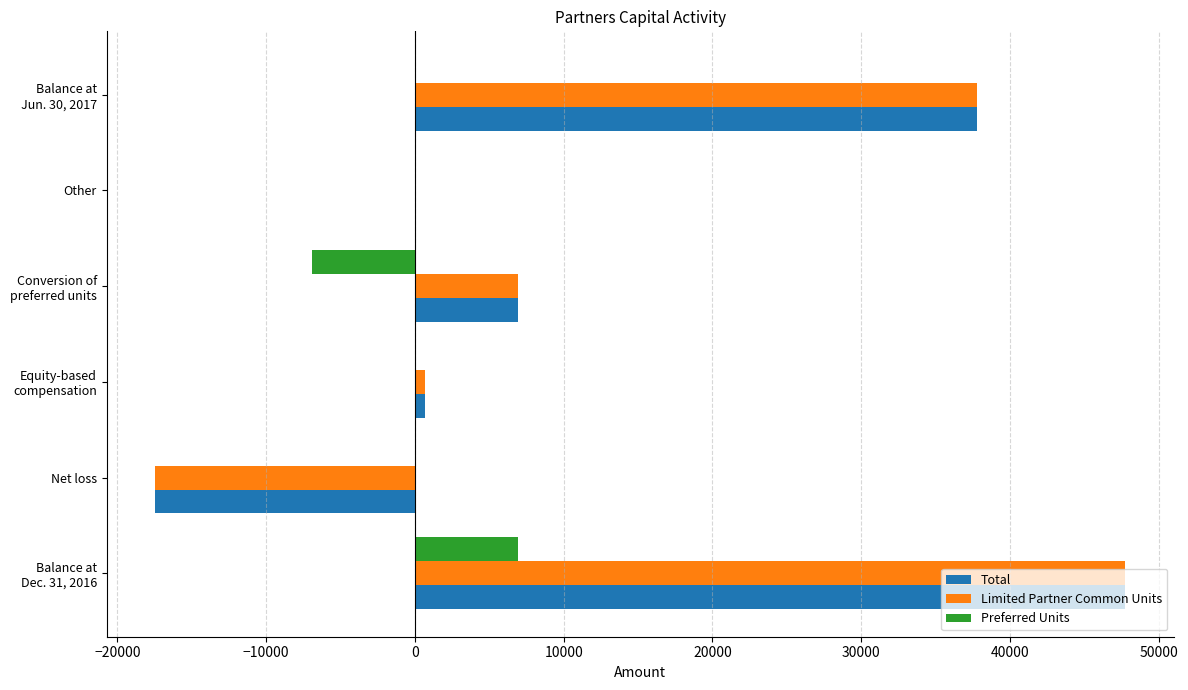

The value of Total at Net loss is -17472. True or false?

True